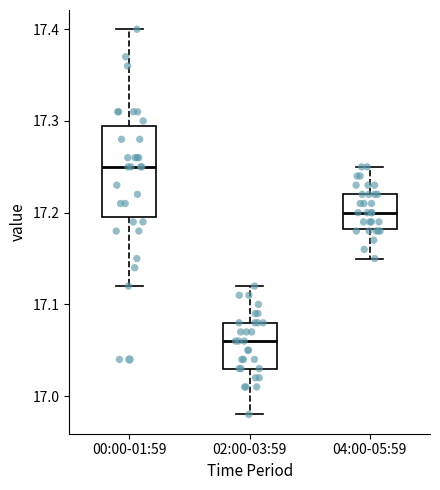

Which box is the tallest, from its lower edge to its upper edge?

00:00-01:59